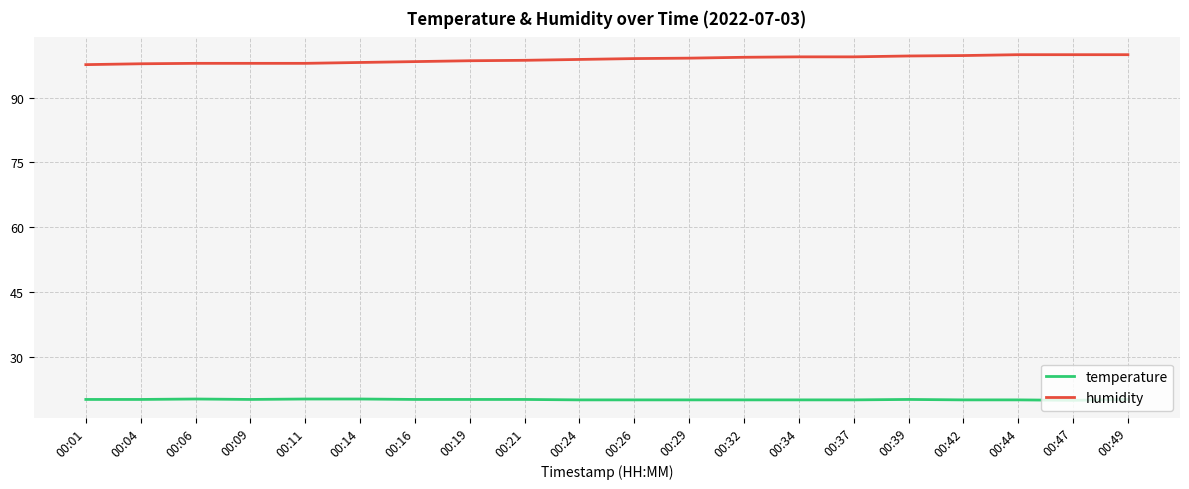

At how many categories does at least one series exceed 77?

20